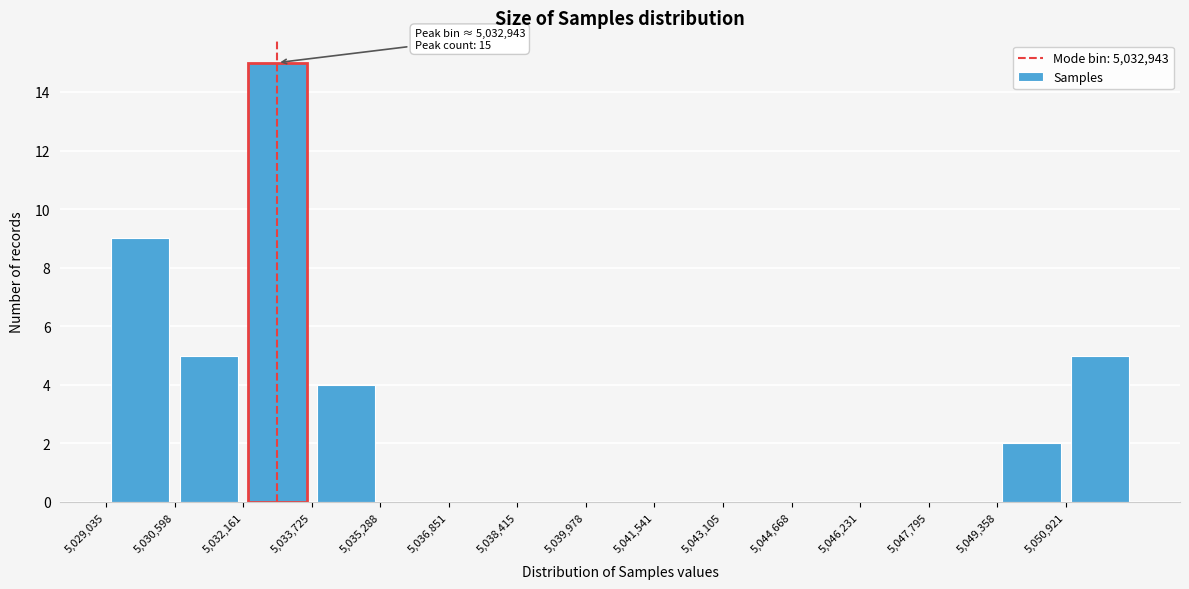

Which range on the x-axis has the tallest bar?

5032200 to 5033800